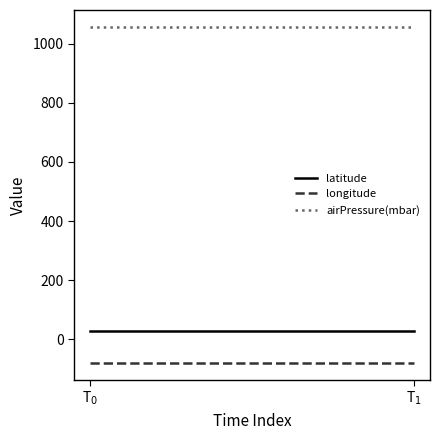

Reading right to left, list all the values displayed in this chart.

latitude: T$_1$=27.9	T$_0$=27.9
longitude: T$_1$=-80.4	T$_0$=-80.4
airPressure(mbar): T$_1$=1058.0	T$_0$=1058.0